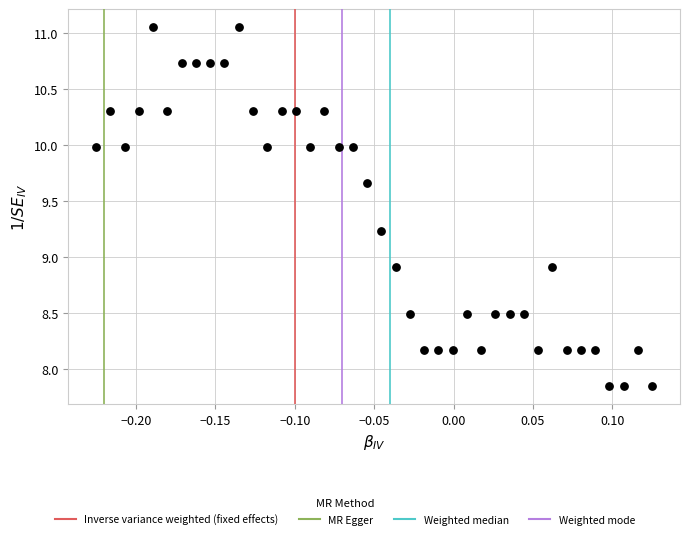

What is the range of Y values (max minus min)?

3.2